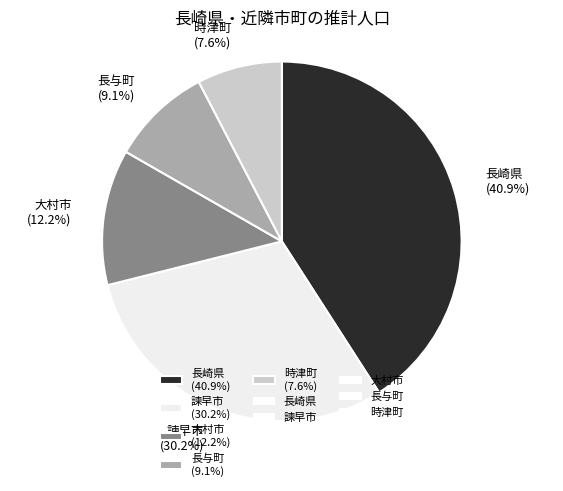

What percentage is NOT represented by 長与町?

90.9%